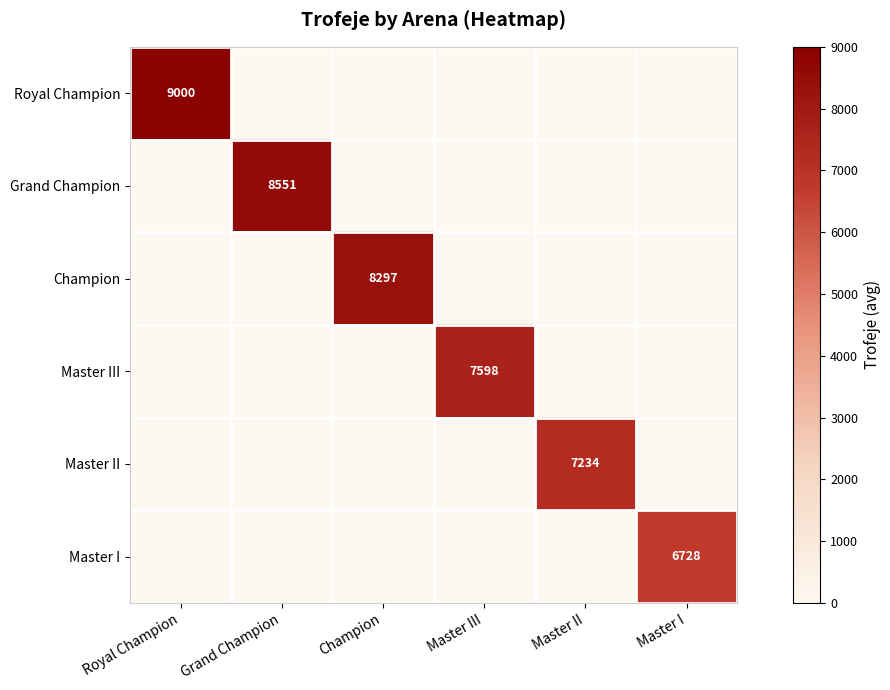

What is the spread (max minus min) of values at Master II?

7234